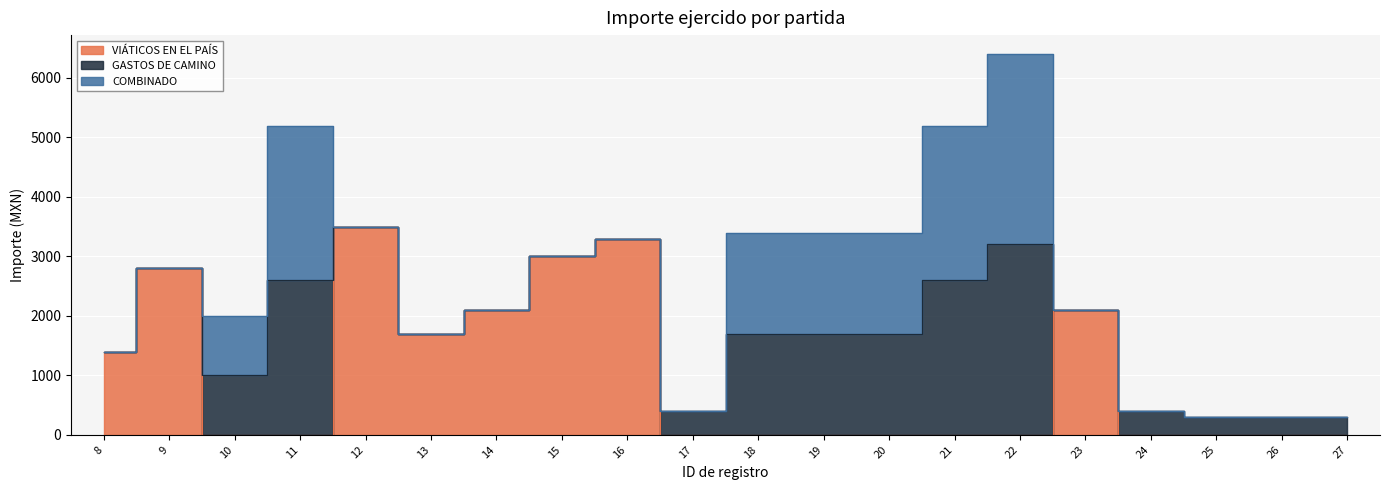

Which category has the lowest value in the GASTOS DE CAMINO series?

8